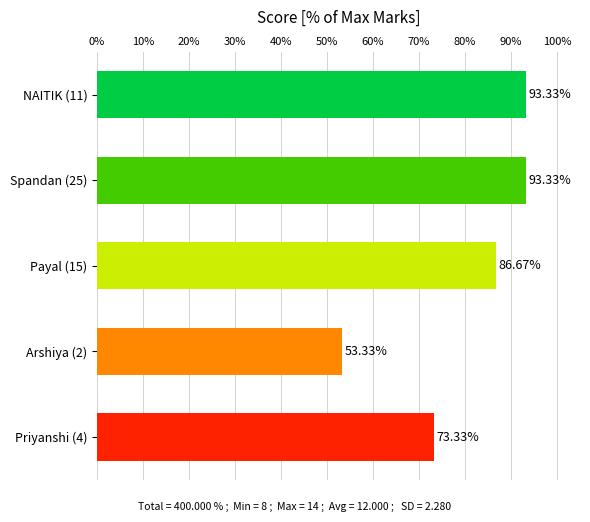

Which has a higher value, Spandan (25) or Payal (15)?

Spandan (25)